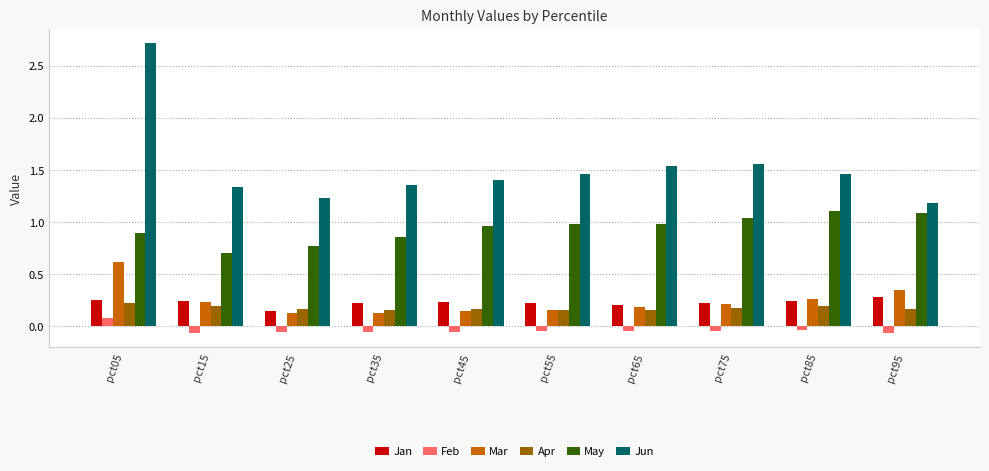

Does the chart contain stacked bars?

No